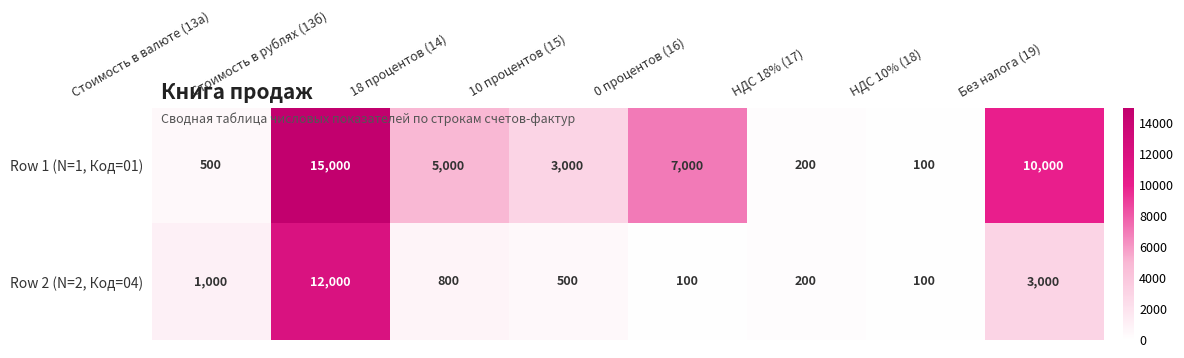

At which category is the sum across all series the highest?

Стоимость в рублях (13б)